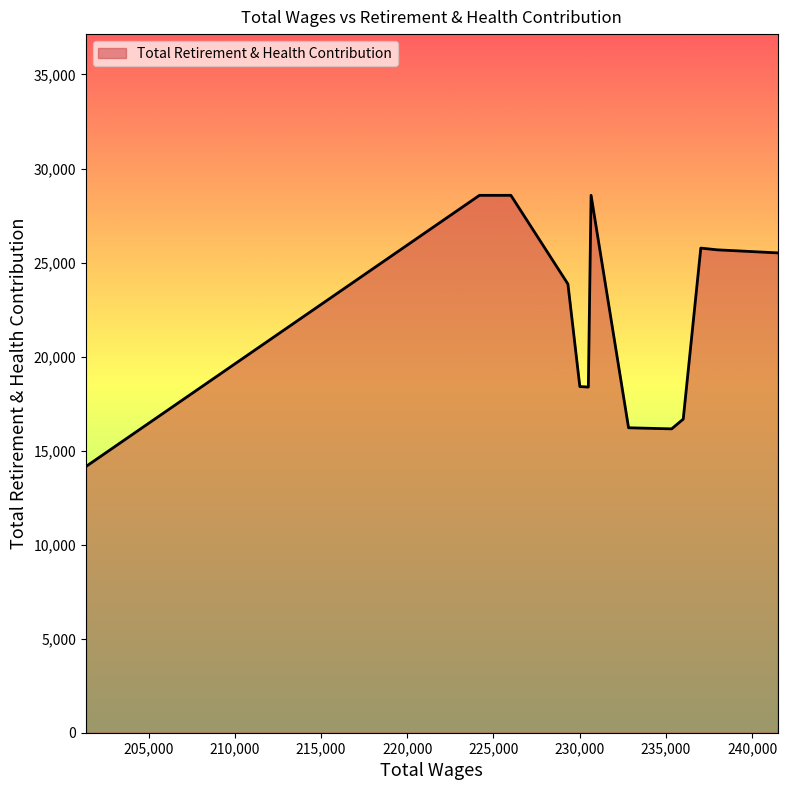

What is the greatest value displayed?

28575